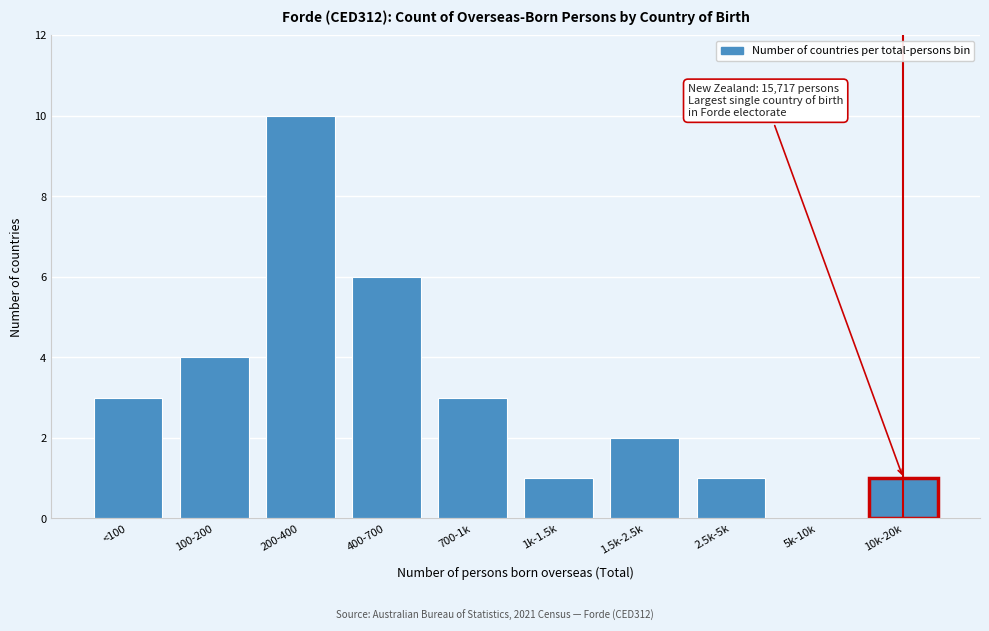

Reading left to right, what are all the values shown in this chart?

<100=3	100-200=4	200-400=10	400-700=6	700-1k=3	1k-1.5k=1	1.5k-2.5k=2	2.5k-5k=1	5k-10k=0	10k-20k=1